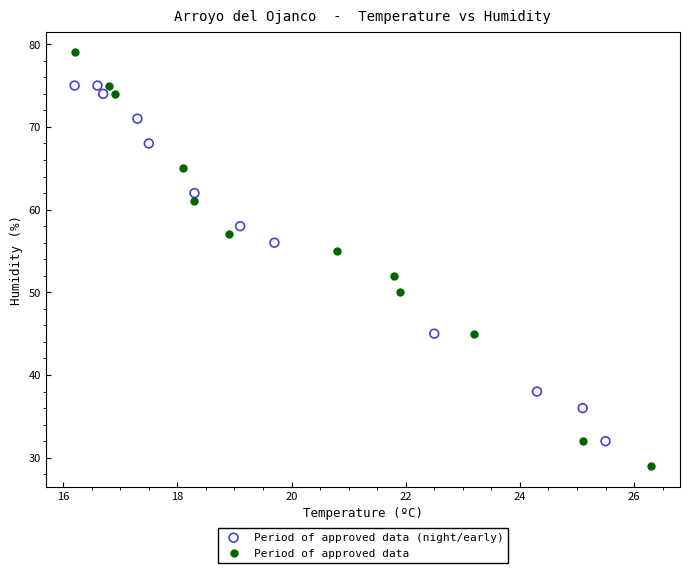

What are all the series names shown in the legend?

Period of approved data (night/early), Period of approved data